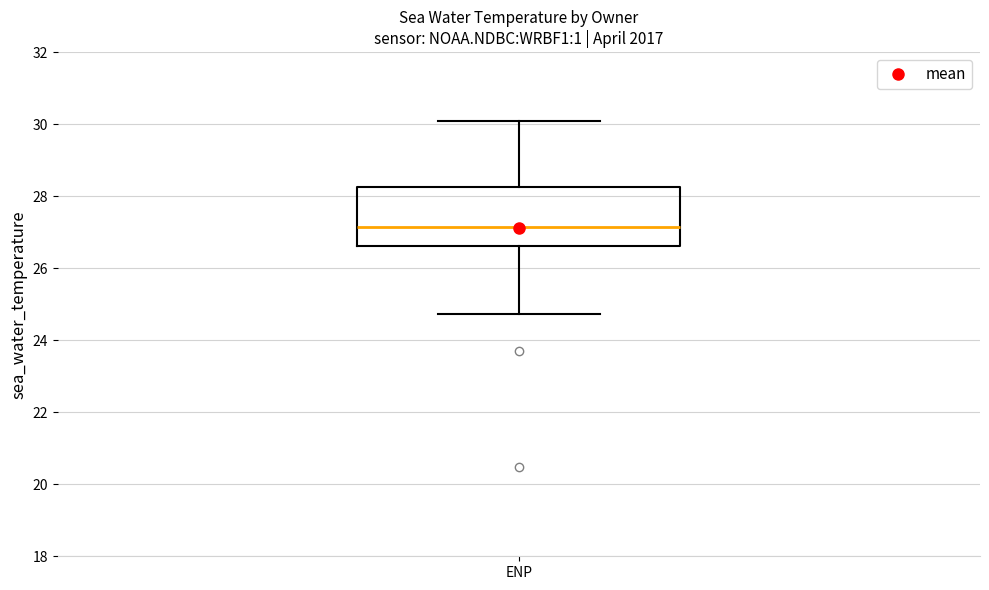

Where is the upper edge of the box for ENP on the y-axis? The values are not printed on the chart, so give them approximately, as read against the axis.

28.2